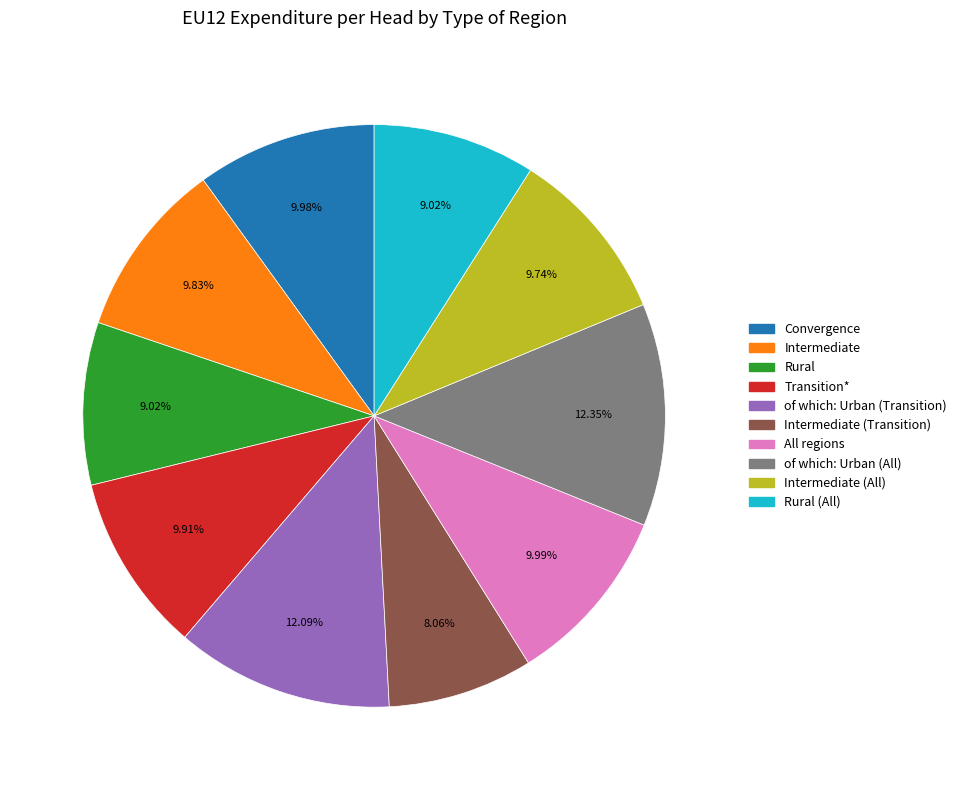

To the nearest percent, what is the average slice percentage?

10%